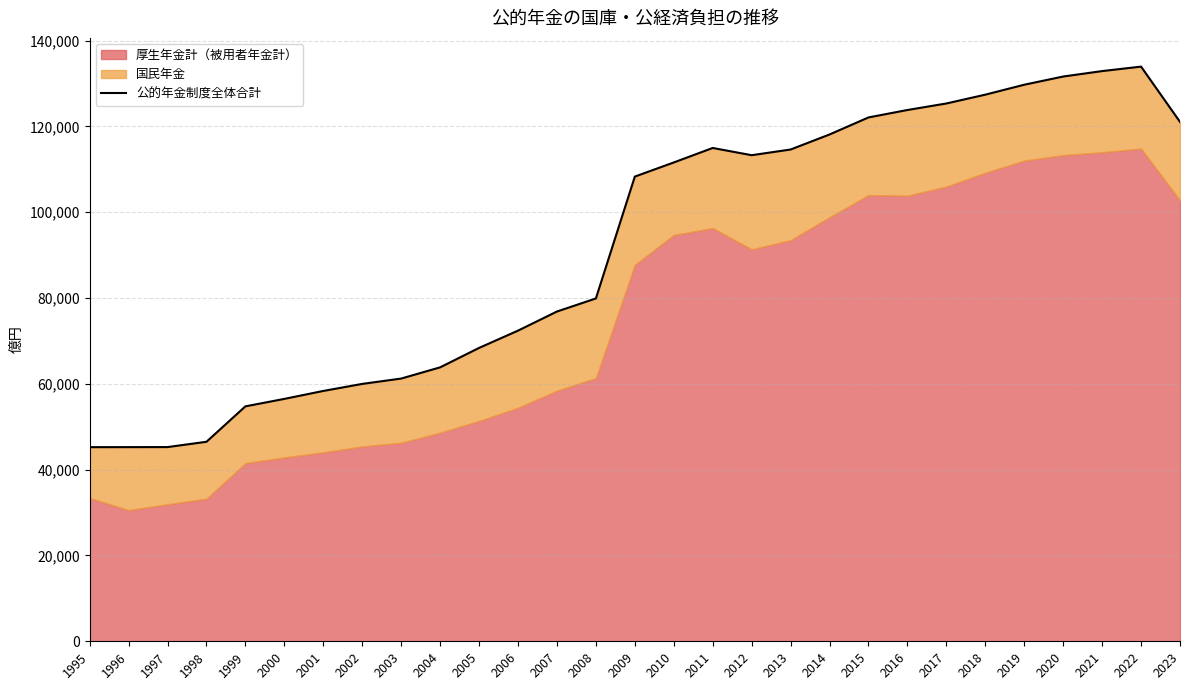

True or false: the data has more than 2 interior local peaks.

False